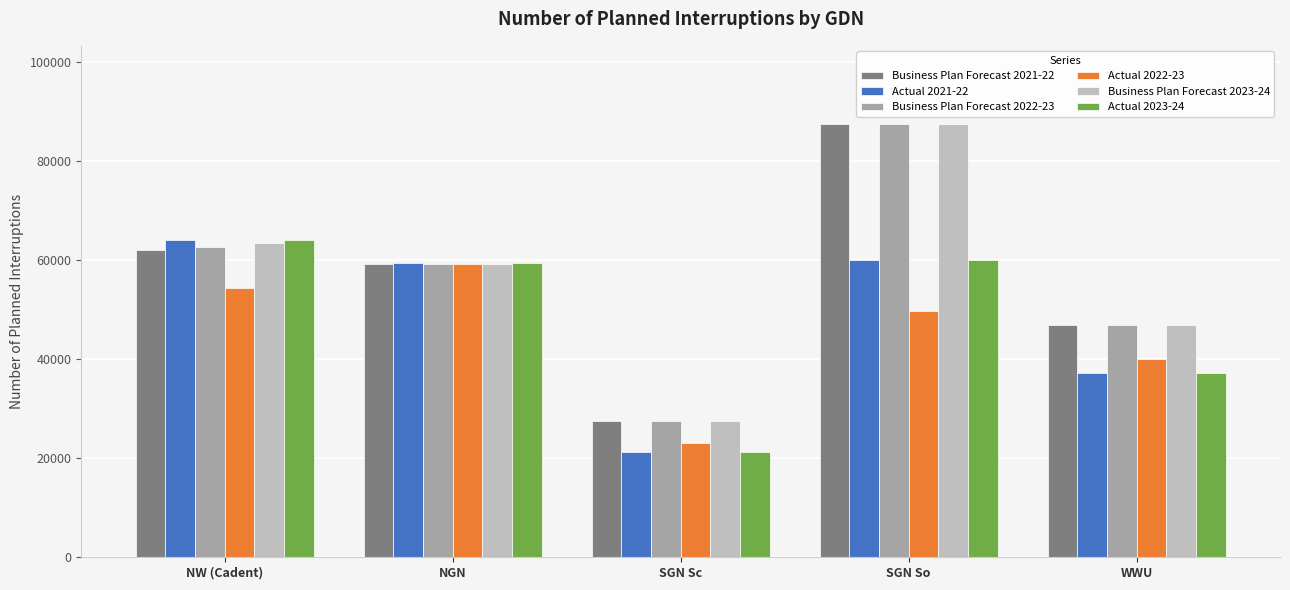

Which category has the lowest value in the Actual 2021-22 series?

SGN Sc